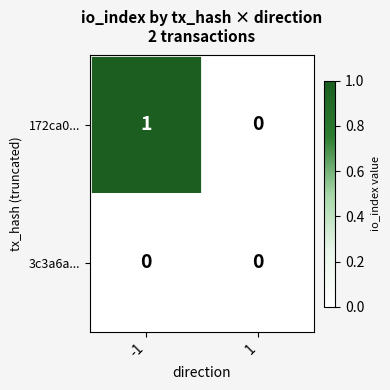

Rank the series by their maximum value, from lowest to highest.

3c3a6a..., 172ca0...